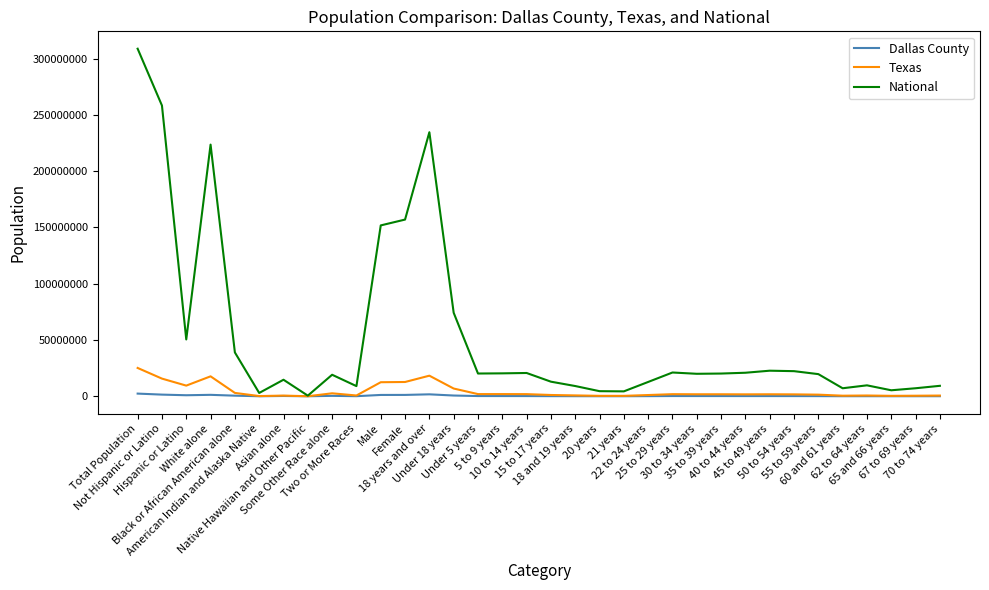

What is the difference between the second highest and minimum values in the National series?

257727931